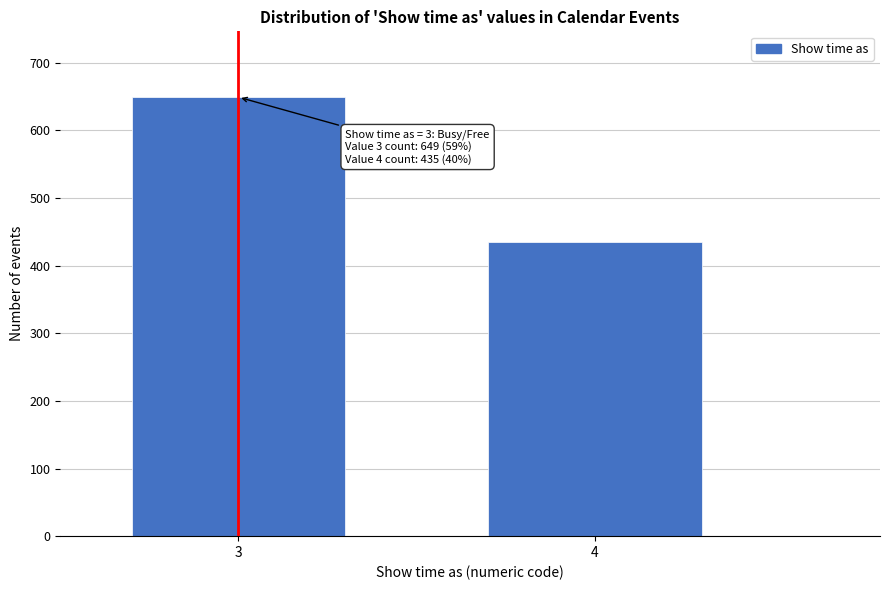

Reading left to right, transcribe all the data shown in this chart.

3=649	4=435